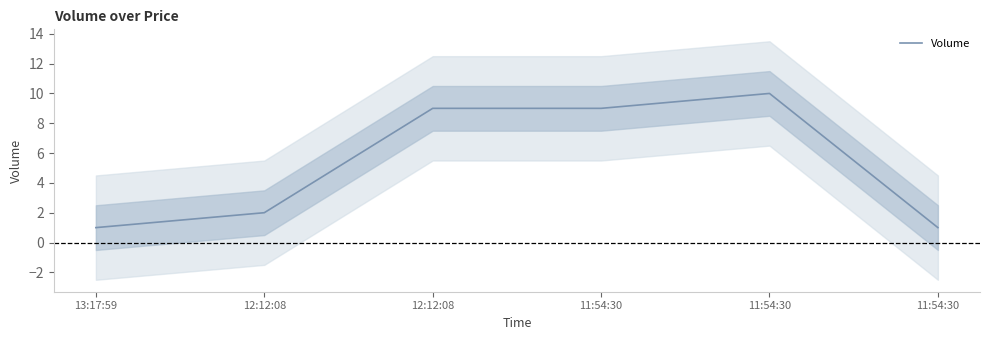

The chart shows a value of 4 at 11:54:30. True or false?

False